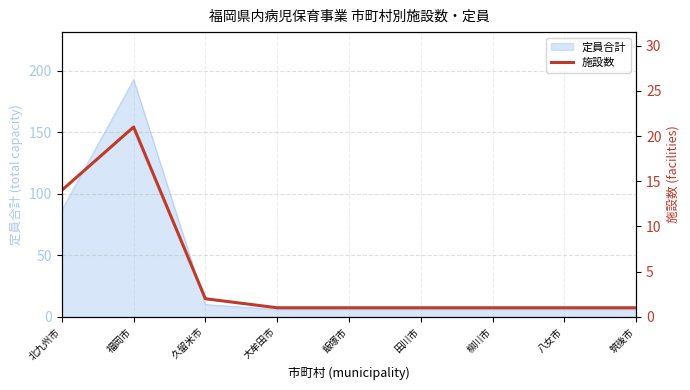

What value does the 定員合計 series have at 柳川市?

6